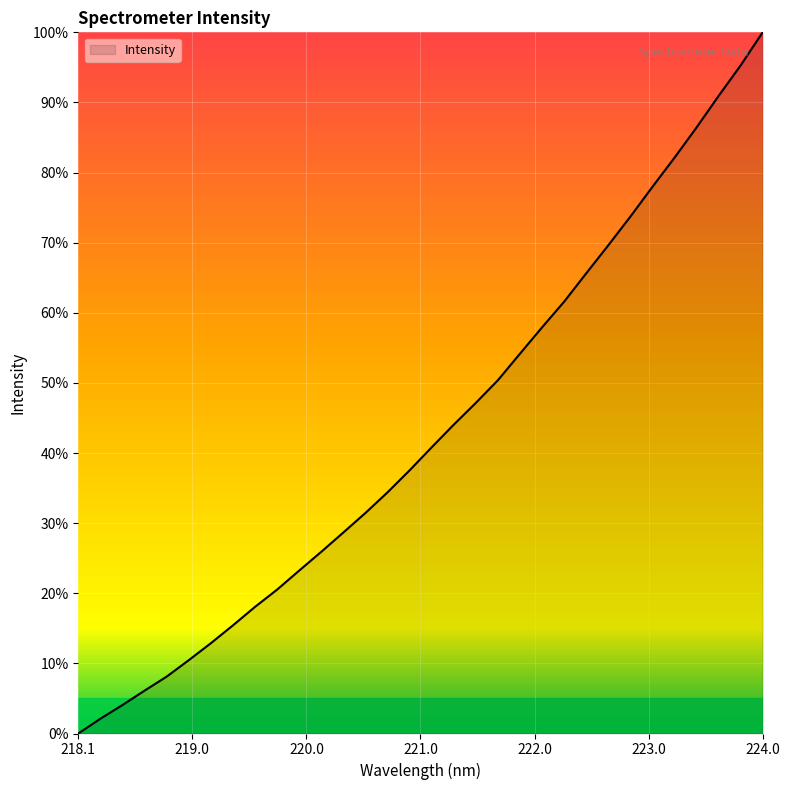

What is the label of the 14th point from the left?

220.5444